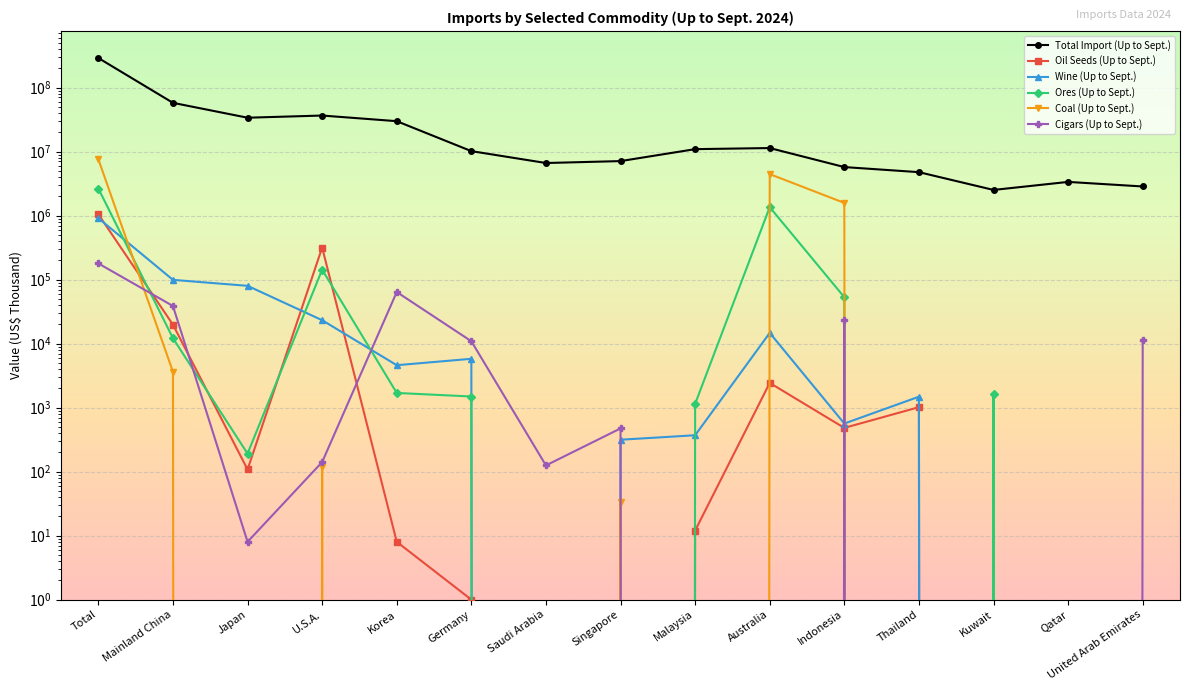

The value of Oil Seeds (Up to Sept.) at Malaysia is 12. True or false?

True